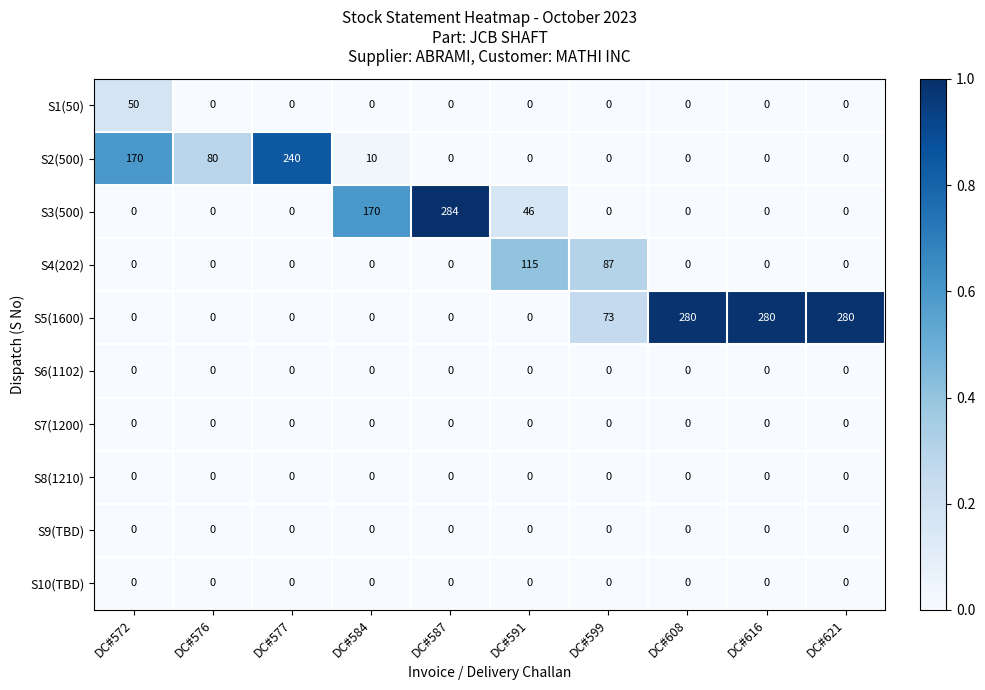

At which label is S4(202) closest to 57?

DC#599